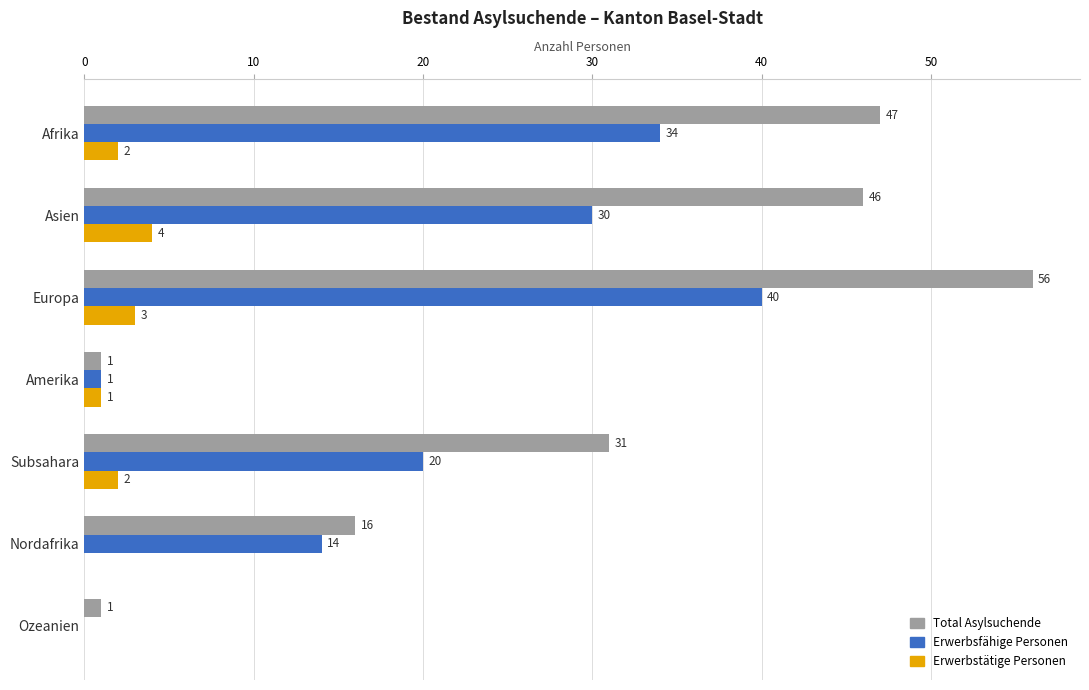

What is the greatest value displayed?

56